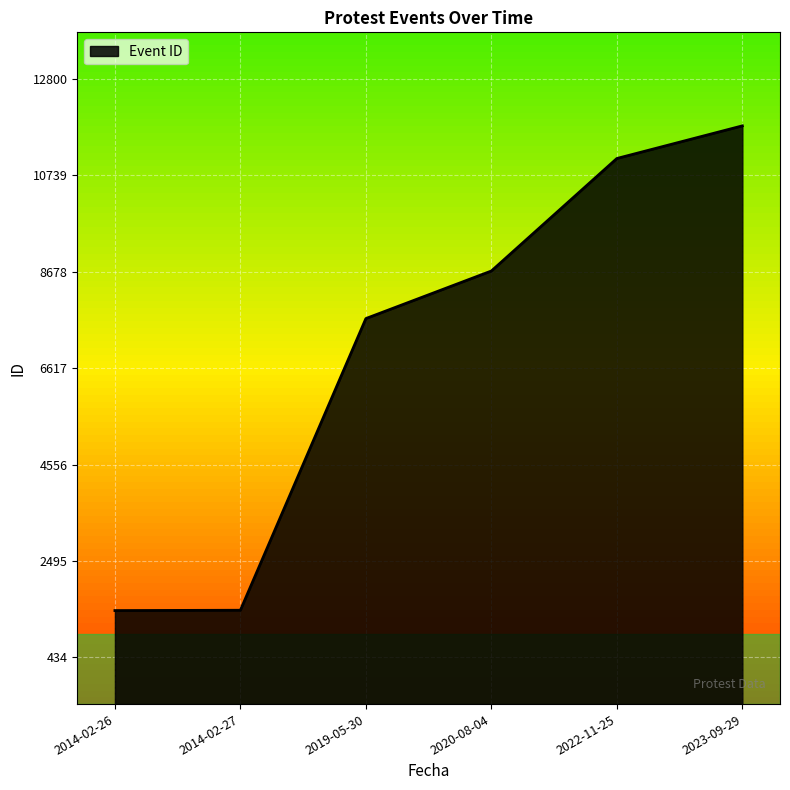

At which label is the value closest to 6617?

2019-05-30